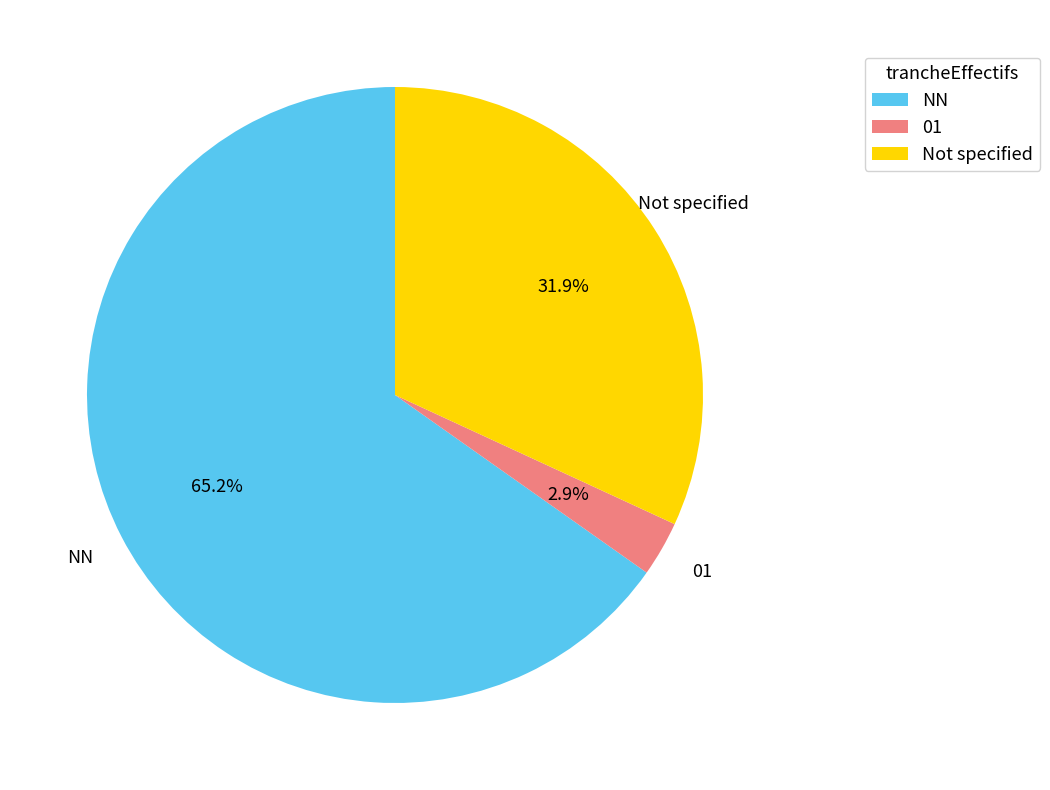

What percentage is the 01 slice, to the nearest percent?

3%